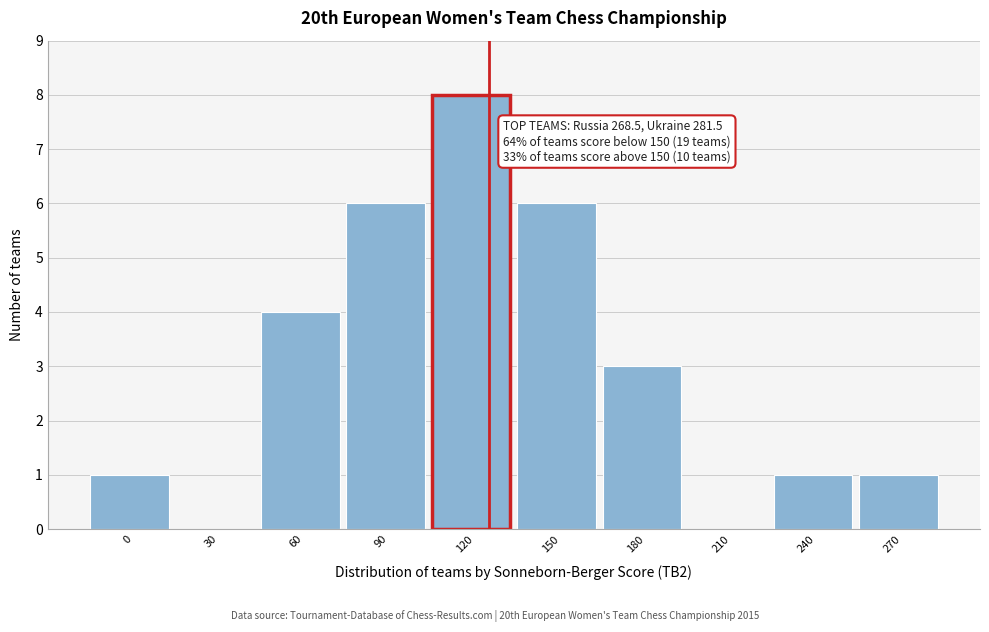

Reading right to left, list all the values displayed in this chart.

270=1	240=1	210=0	180=3	150=6	120=8	90=6	60=4	30=0	0=1